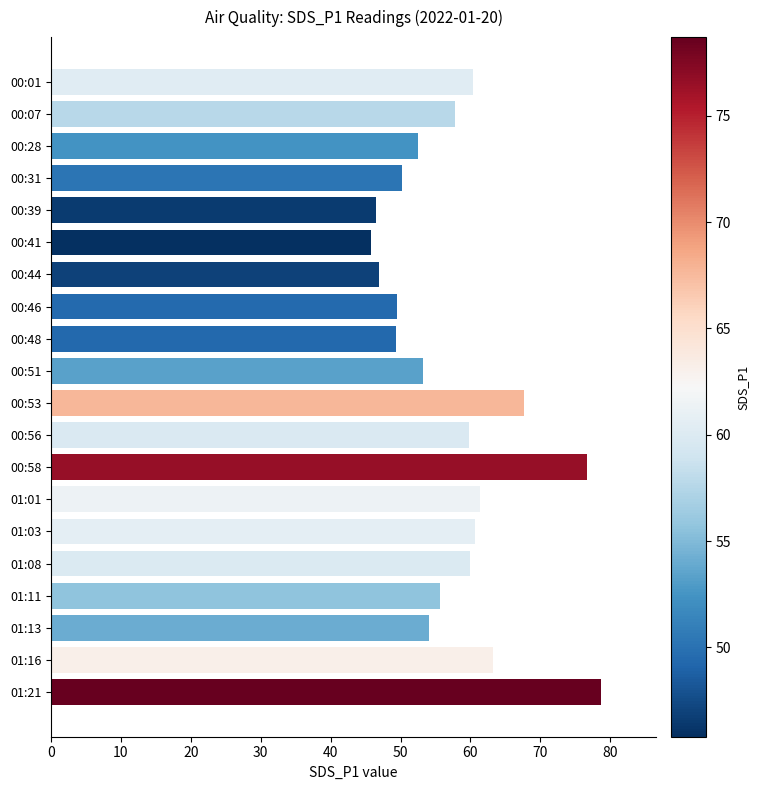

What is the change in value from 01:01 to 01:16?

+1.8